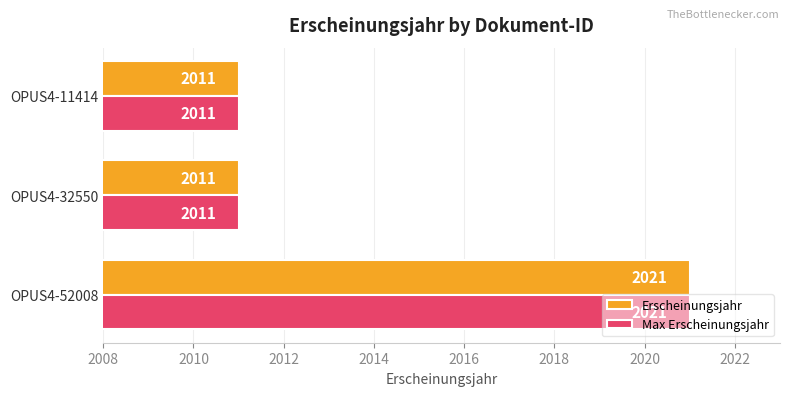

At which category does the chart reach its peak across all series?

OPUS4-52008